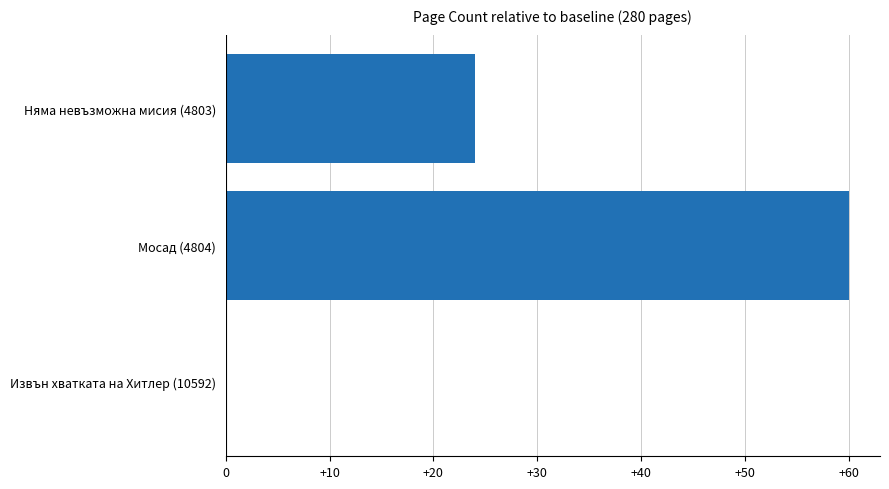

Reading top to bottom, transcribe all the data shown in this chart.

Няма невъзможна мисия (4803)=24	Мосад (4804)=60	Извън хватката на Хитлер (10592)=0